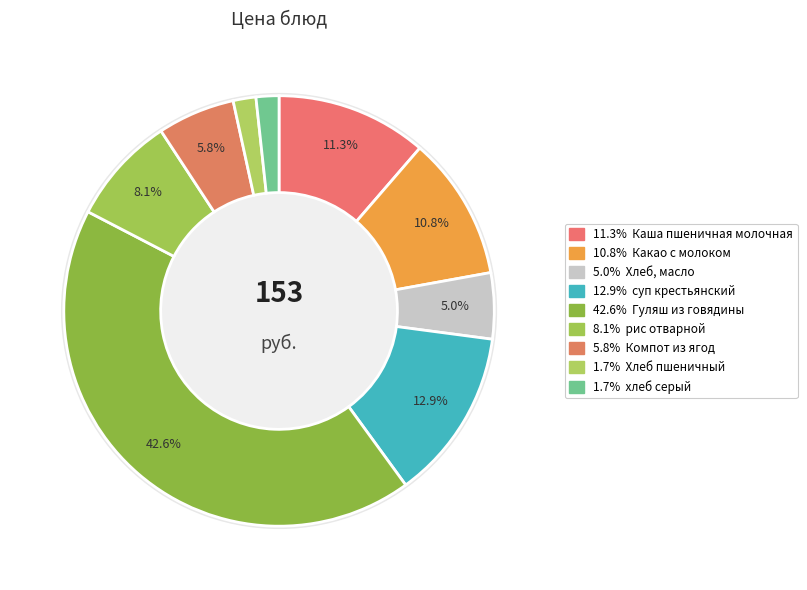

To the nearest percent, what is the average slice percentage?

11%